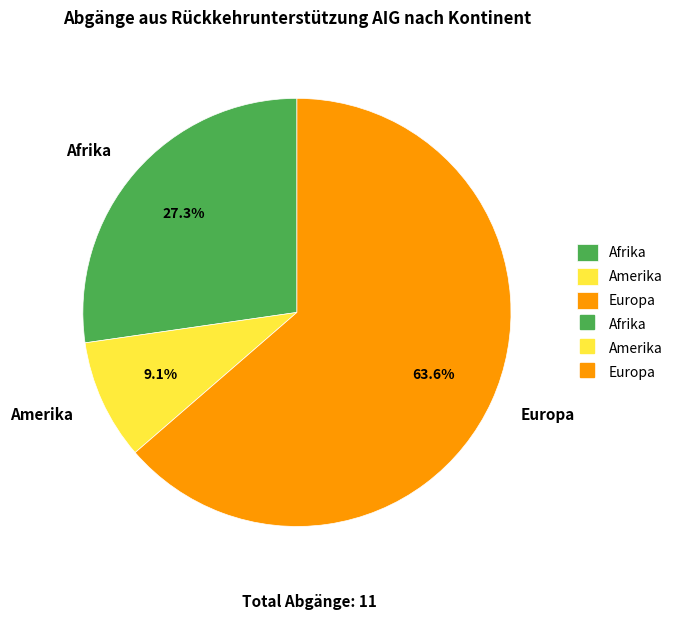

What is the ratio of the value at Amerika to the value at Europa?

0.1